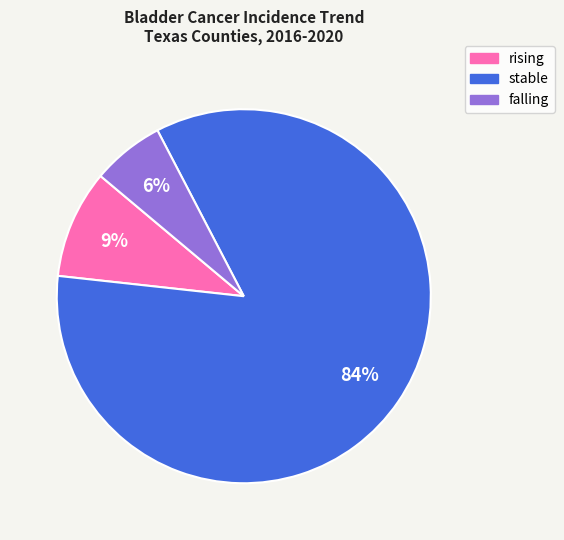

Which has a higher value, rising or stable?

stable